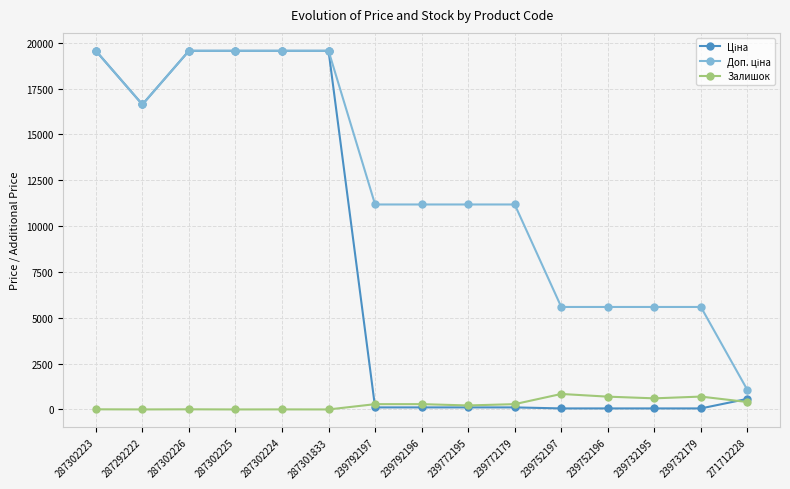

Is it true that Залишок equals 7.0 at 287302223?

True